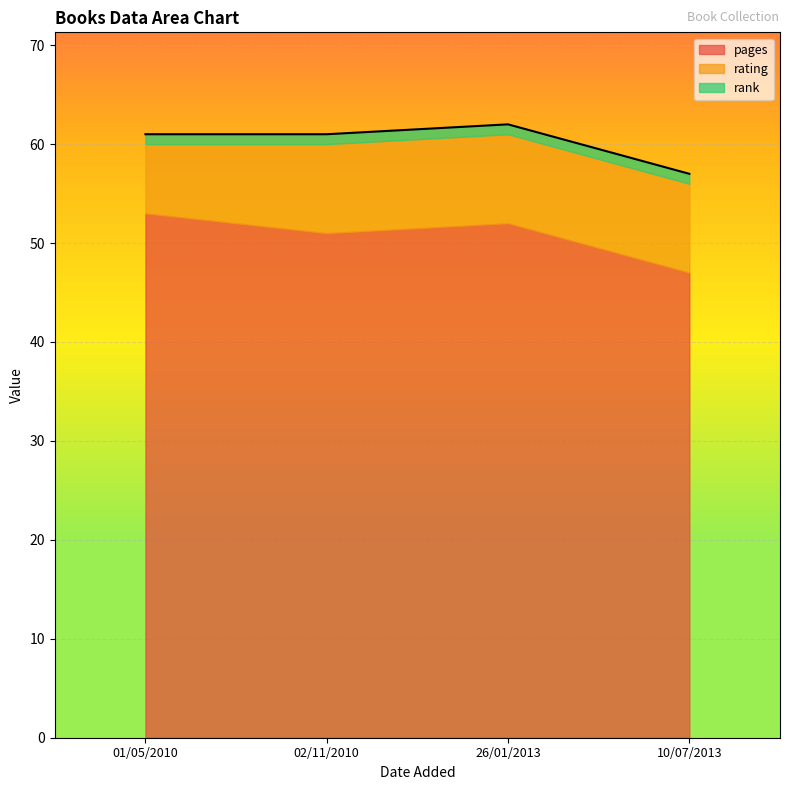

What is the lowest value of the pages series?

47